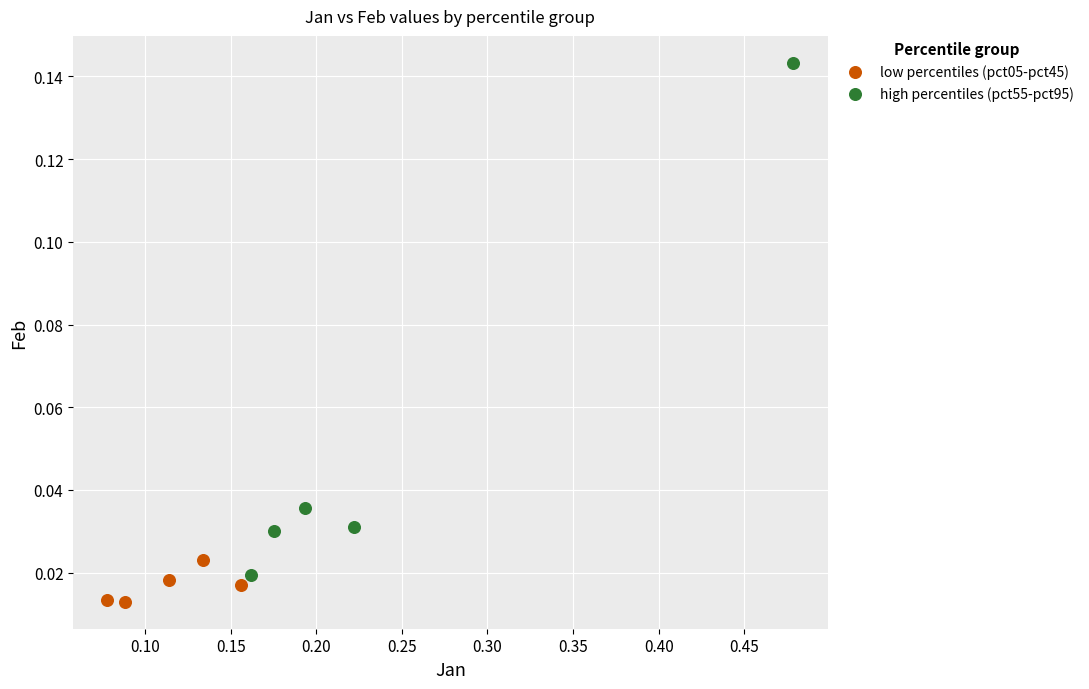

Which series has the largest Y range (max minus min)?

high percentiles (pct55-pct95)